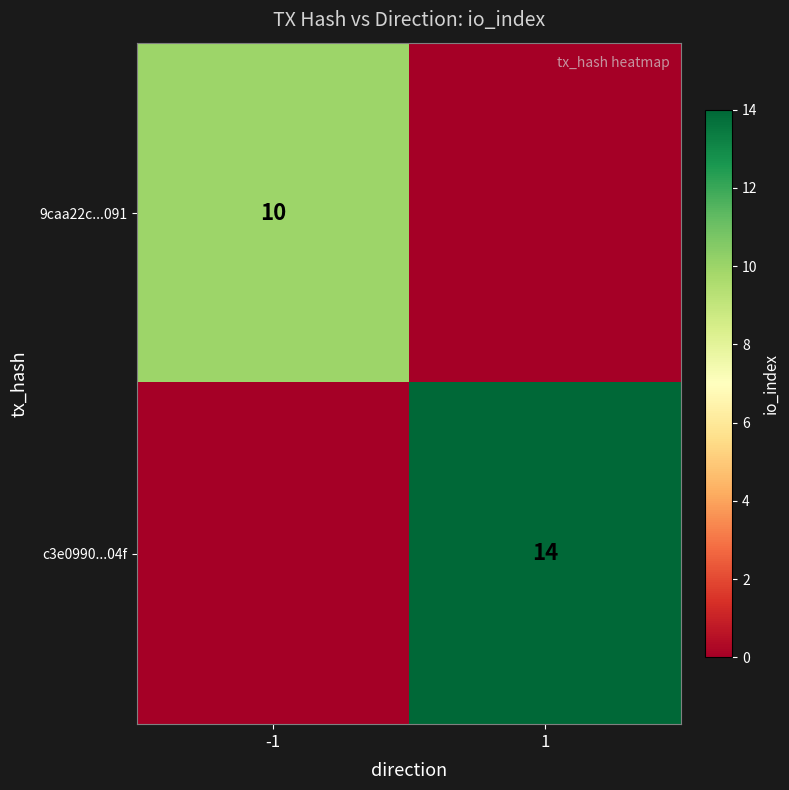

True or false: c3e0990...04f has a value of 14 at 1.

True